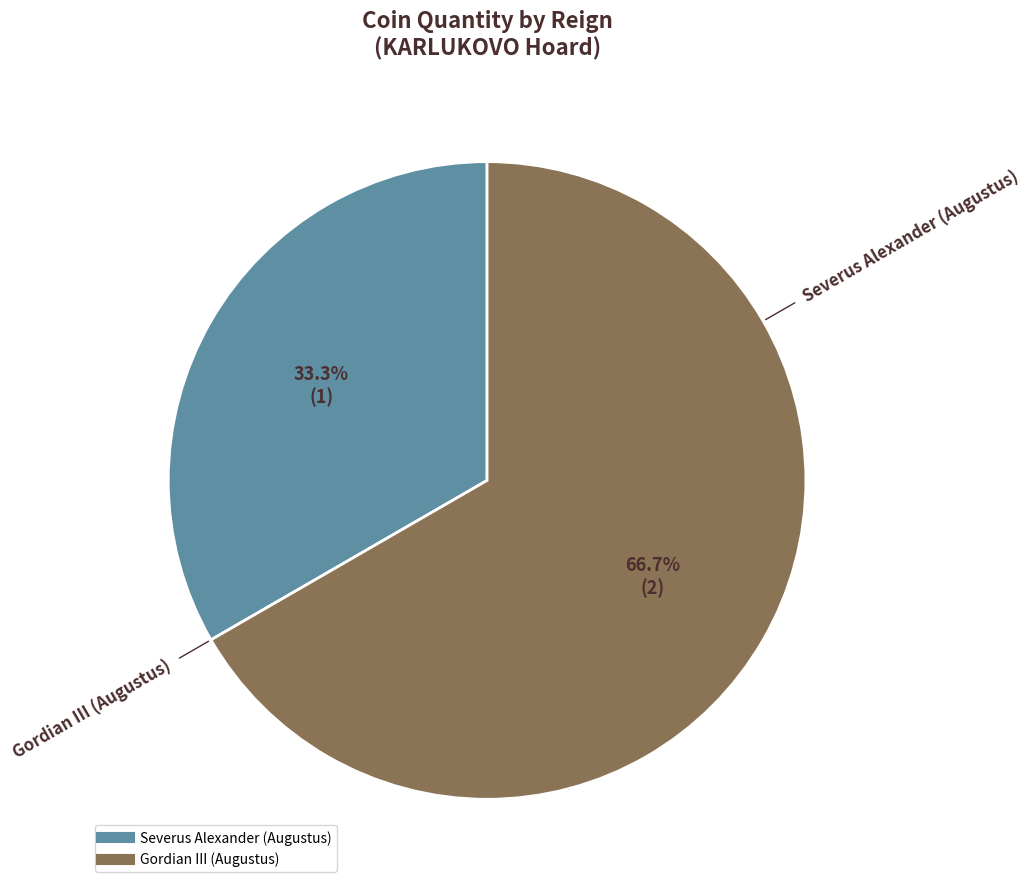

Between Severus Alexander (Augustus) and Gordian III (Augustus), which is larger?

Gordian III (Augustus)